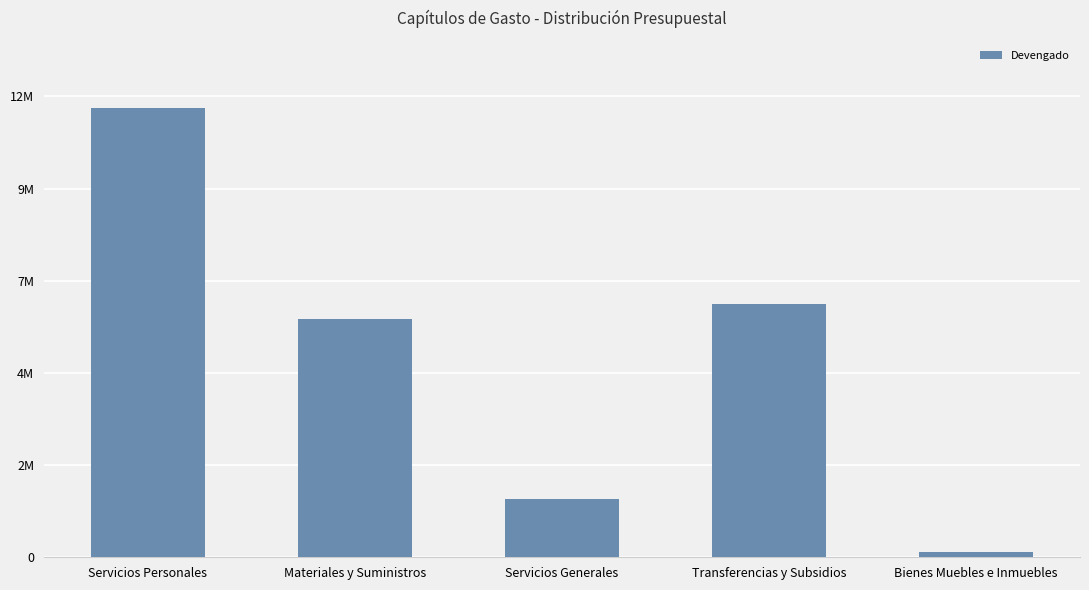

What is the difference between the values at Transferencias y Subsidios and Materiales y Suministros?

410277.8